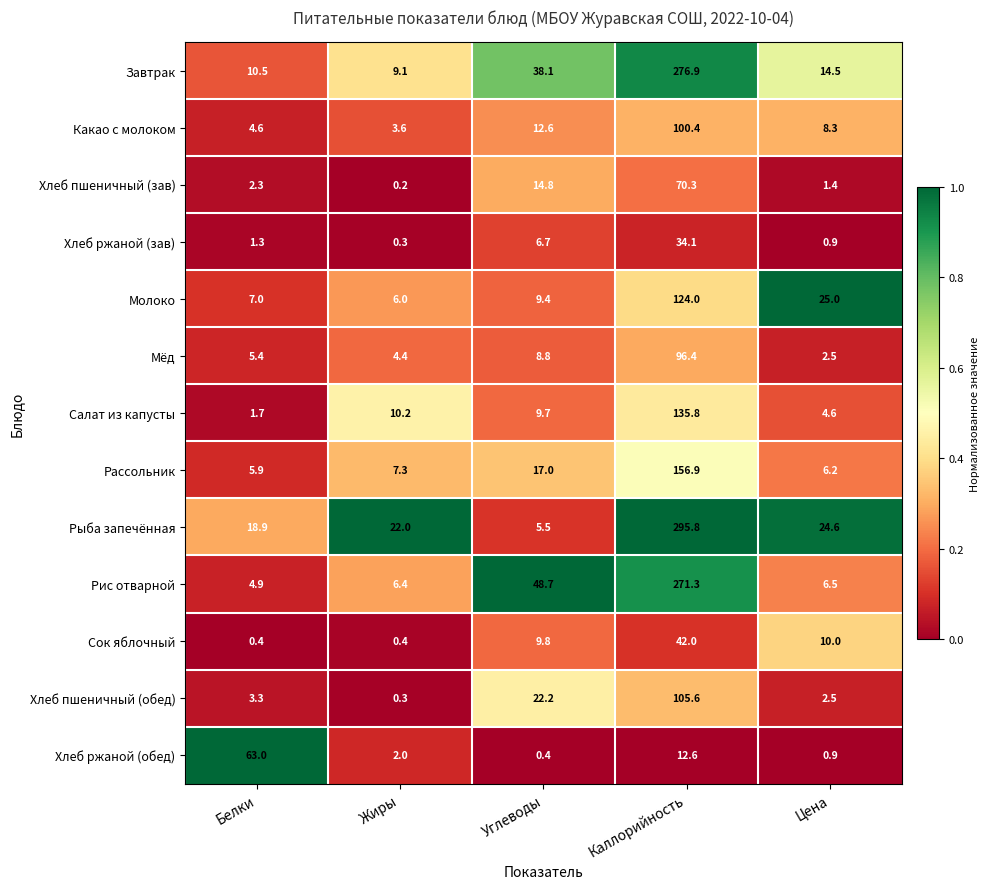

What is the lowest value of the Рис отварной series?

4.9